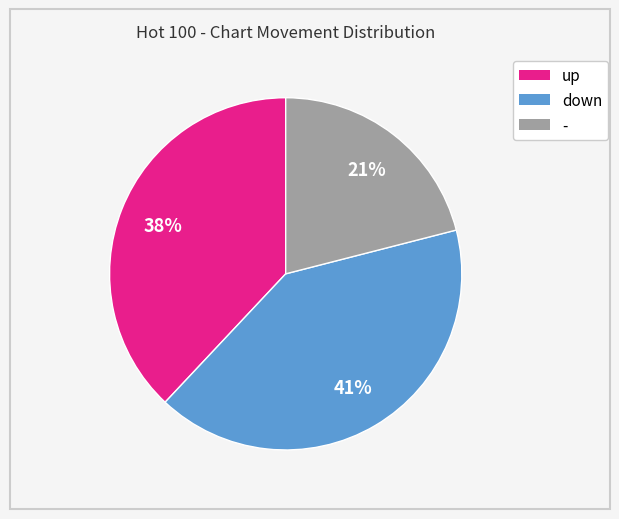

To the nearest percent, what percentage of the pie is up?

38%